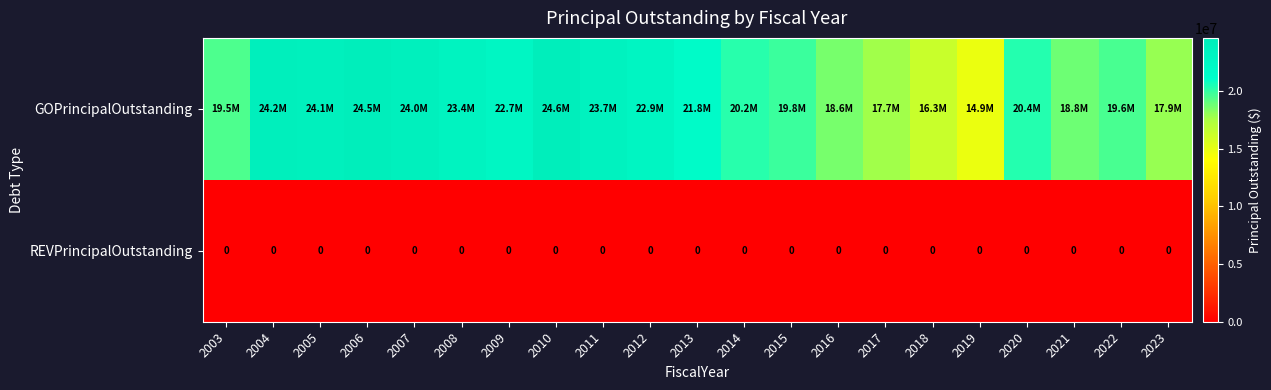

How many categories are shown in the chart?

21